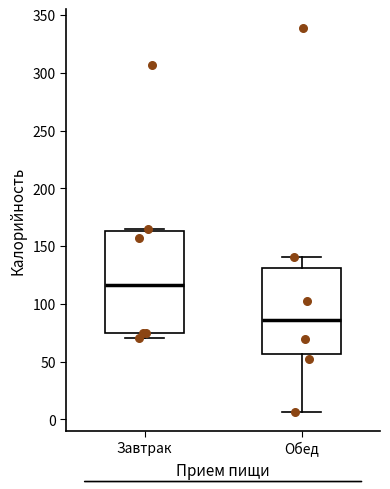

Reading left to right, read every box against the y-axis: the position of its median line, the range the box covers, and the ends of its whiskers. The values are not printed on the chart, so give them approximately, as read against the axis.

Завтрак: median 115, box 75 to 165, whiskers 70 to 165 (just above the box's upper edge)
Обед: median 85, box 55 to 130, whiskers 5 to 140